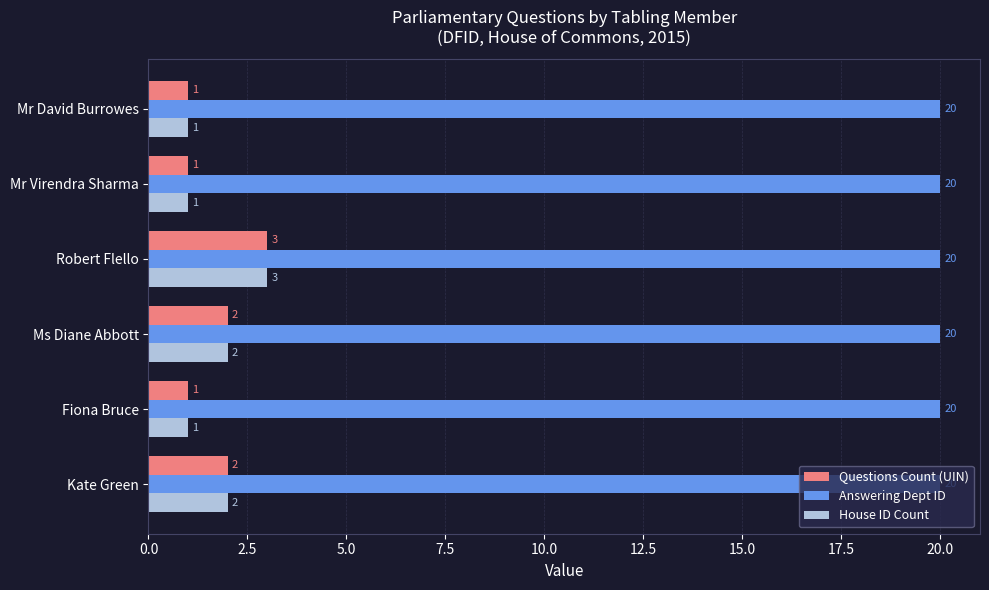

The value of Answering Dept ID at Mr David Burrowes is 34. True or false?

False